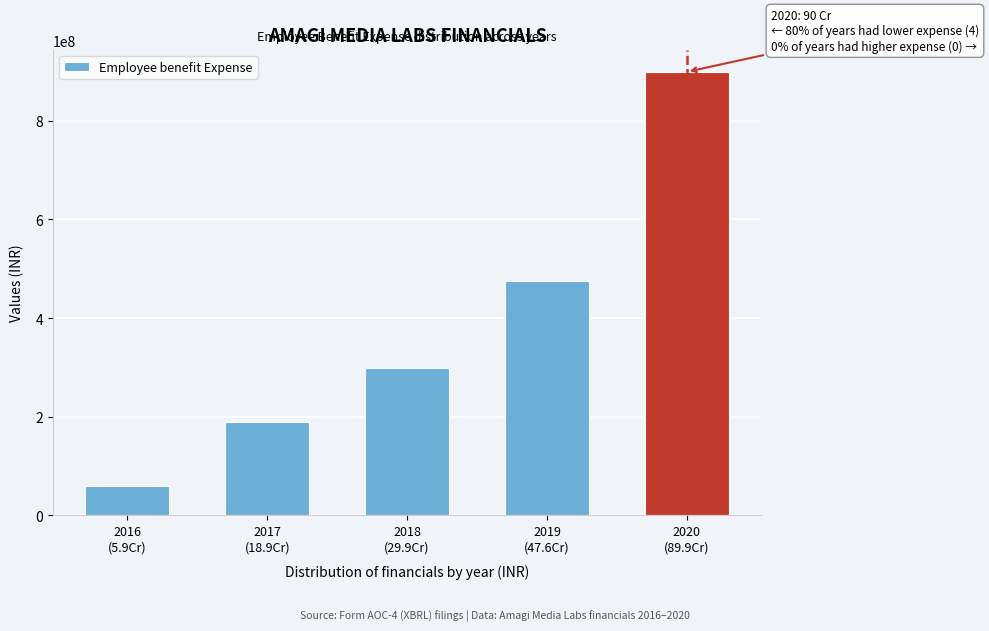

Reading left to right, transcribe all the data shown in this chart.

58913477	188626458	299337368	475531299	899000000